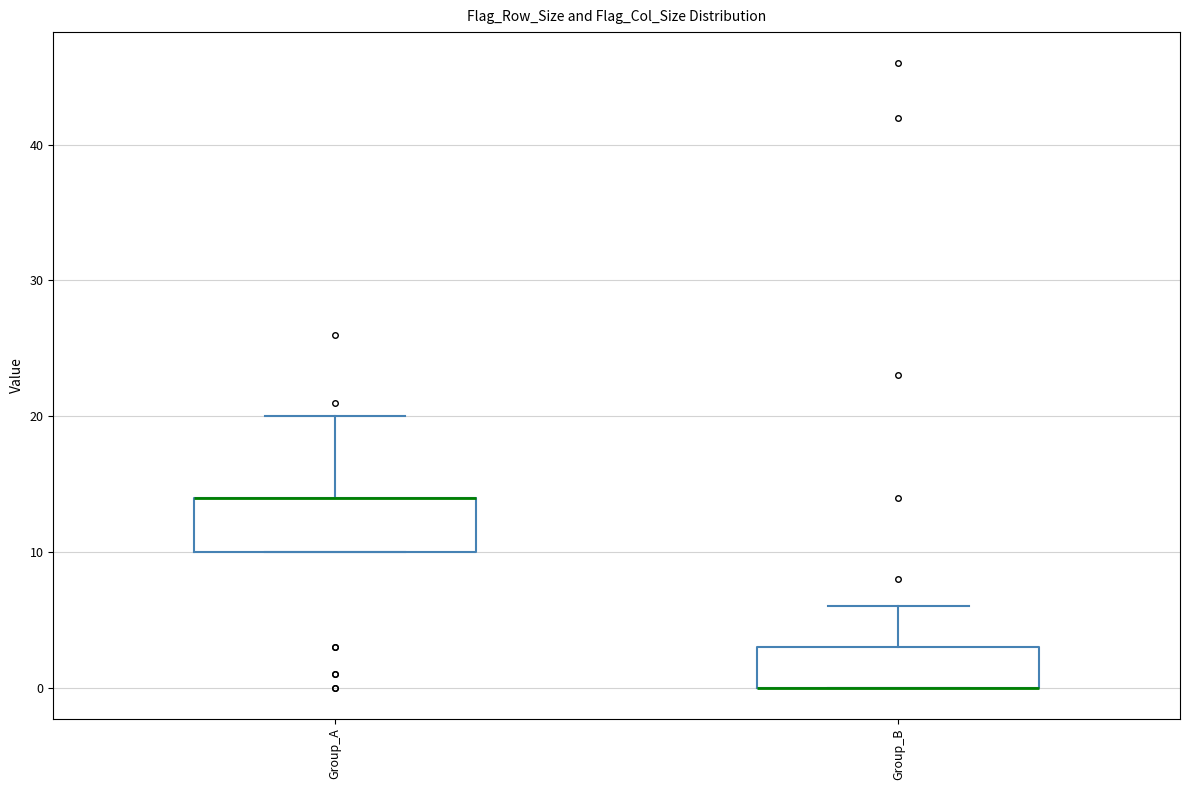

Reading left to right, read every box against the y-axis: the position of its median line, the range the box covers, and the ends of its whiskers. The values are not printed on the chart, so give them approximately, as read against the axis.

Group_A: median 14 (drawn on the box's upper edge), box 10 to 14, whiskers 10 to 20
Group_B: median 0 (drawn on the box's lower edge), box 0 to 3, whiskers 0 to 6